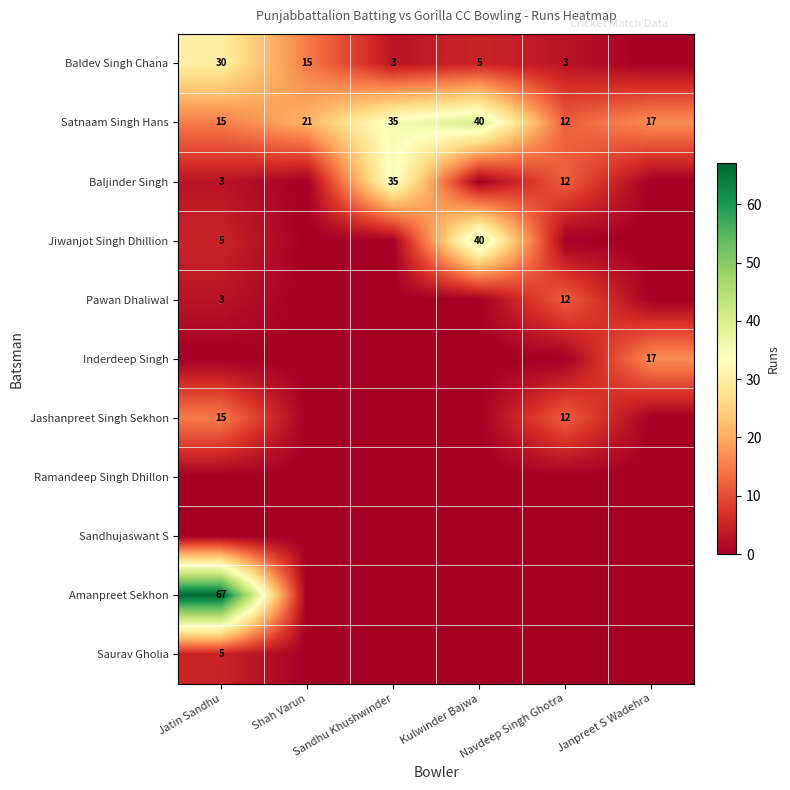

What is the difference between the Baldev Singh Chana values at Jatin Sandhu and Navdeep Singh Ghotra?

27